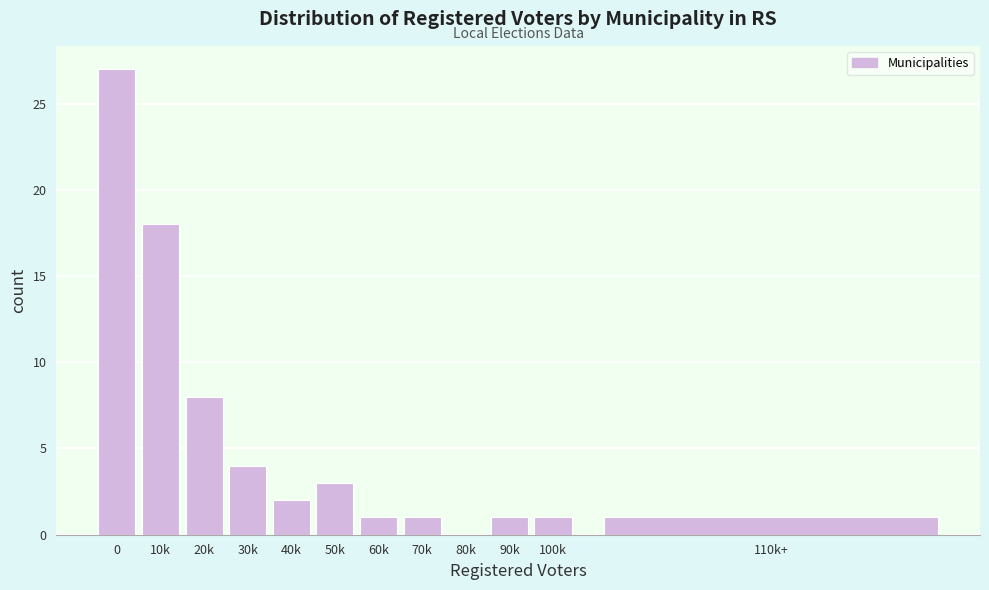

Reading left to right, list all the values displayed in this chart.

0=27	10k=18	20k=8	30k=4	40k=2	50k=3	60k=1	70k=1	80k=0	90k=1	100k=1	110k+=1